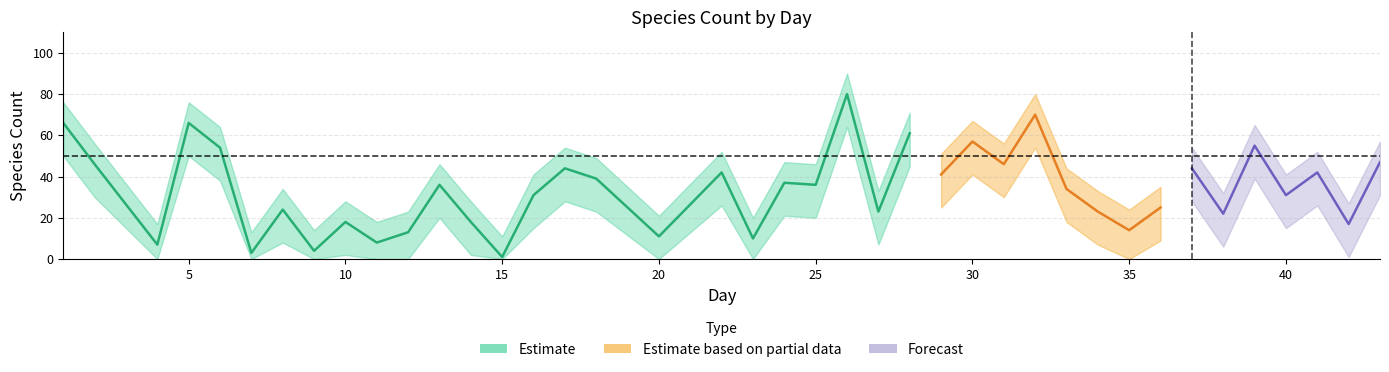

What is the difference between the speciesCount values at 37 and 26?

36